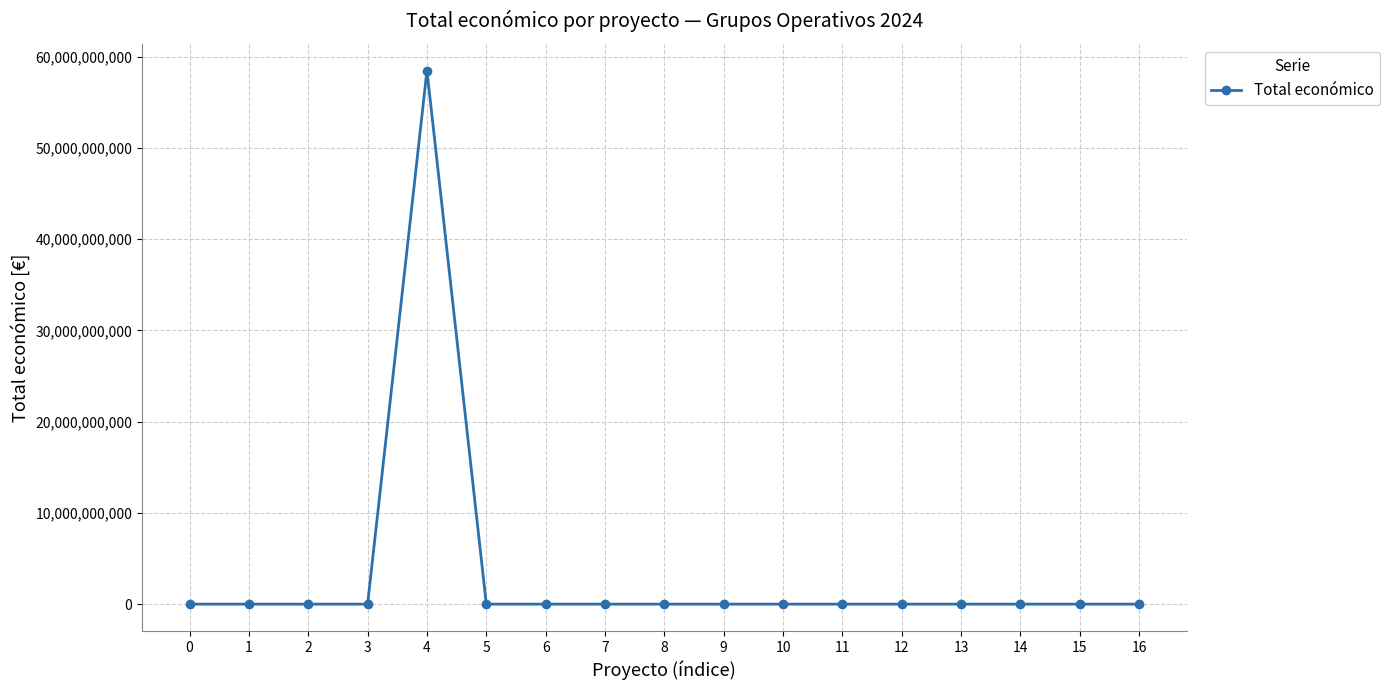

True or false: the data shows 585346 at 0.

True